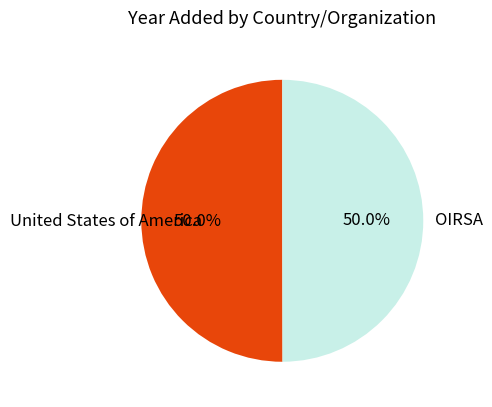

To the nearest percent, what portion does OIRSA represent?

50%